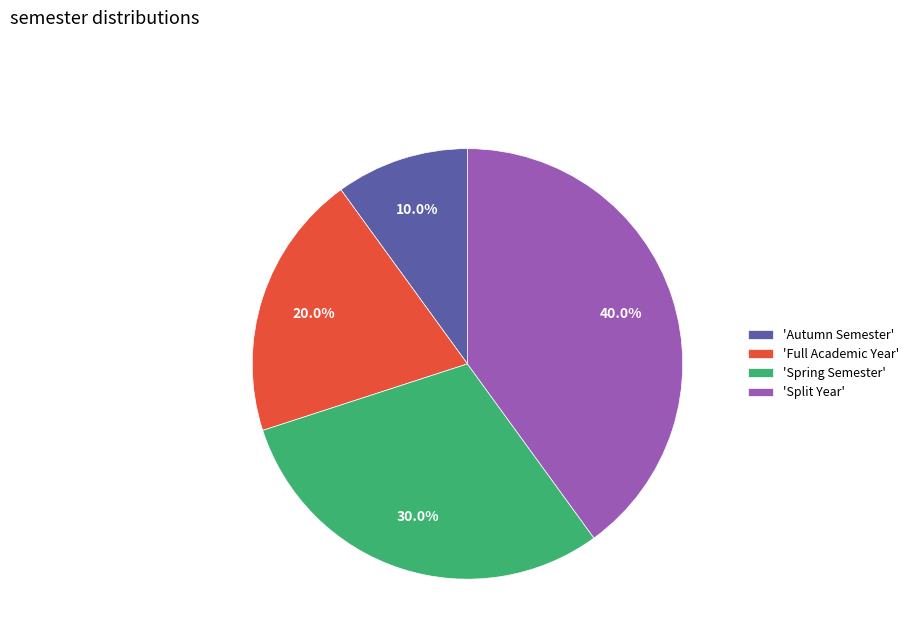

Is the sum of 'Spring Semester' and 'Autumn Semester' greater than half?

No